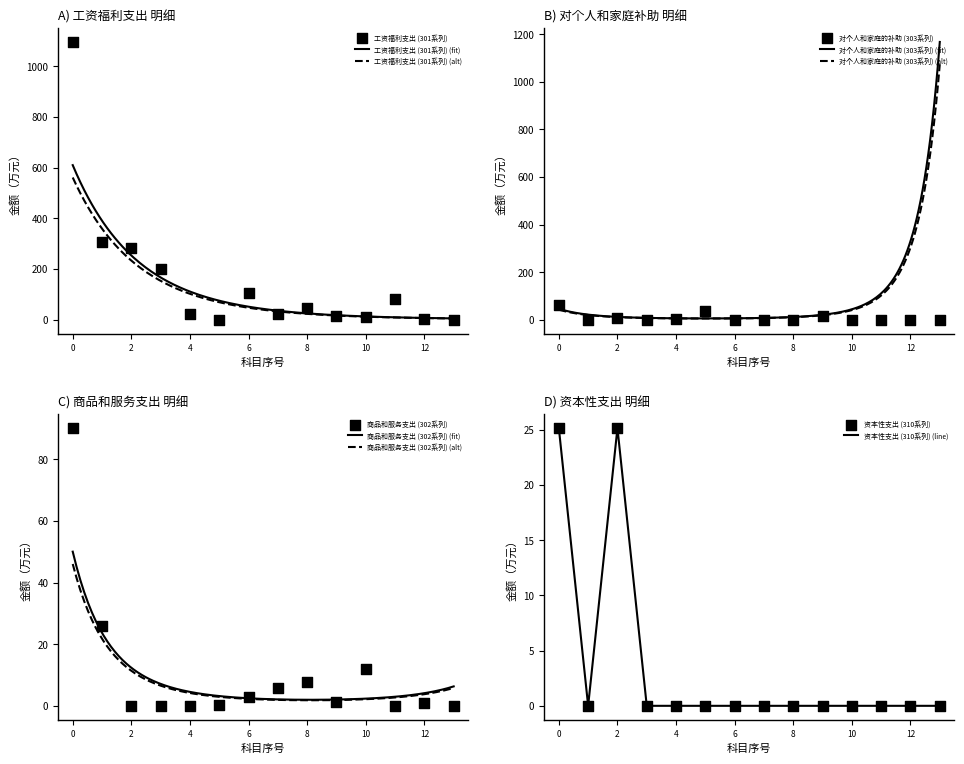

Which series has the largest total across all categories?

工资福利支出 (301系列)